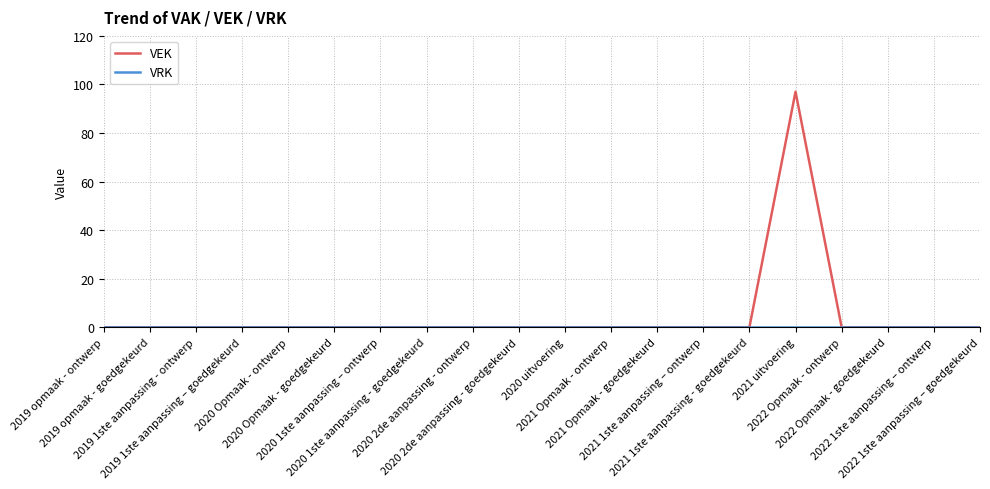

Which series has the widest spread of values?

VEK